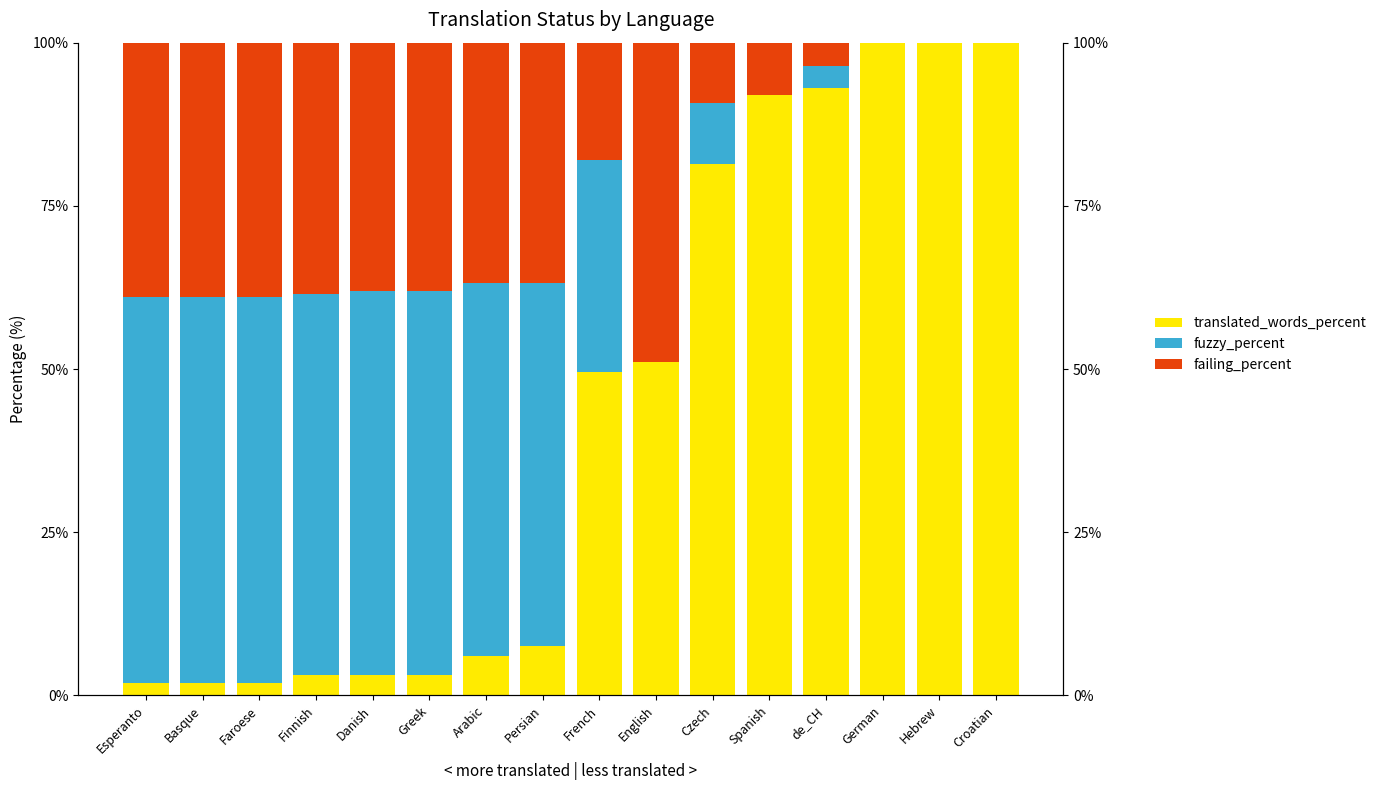

Which category has the highest value in the failing_percent series?

English